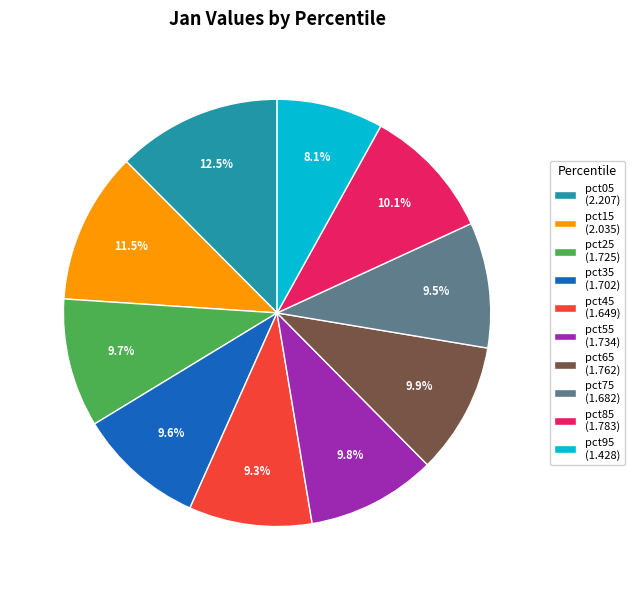

Is it true that pct95 is 8% of the pie?

True